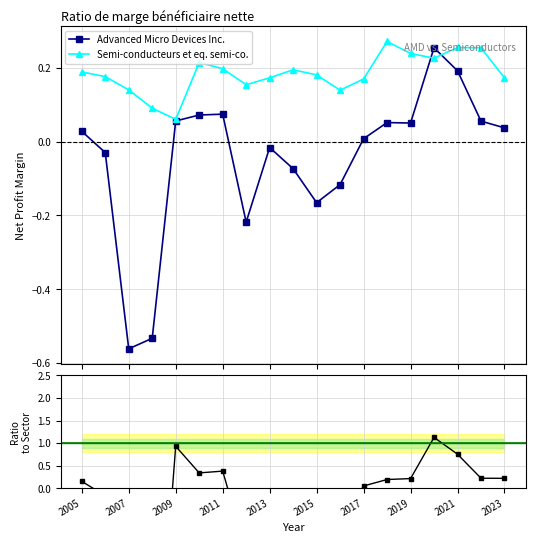

Rank the series by their maximum value, from highest to lowest.

Ratio AMD/Sector, Semi-conducteurs et eq. semi-co., Advanced Micro Devices Inc.